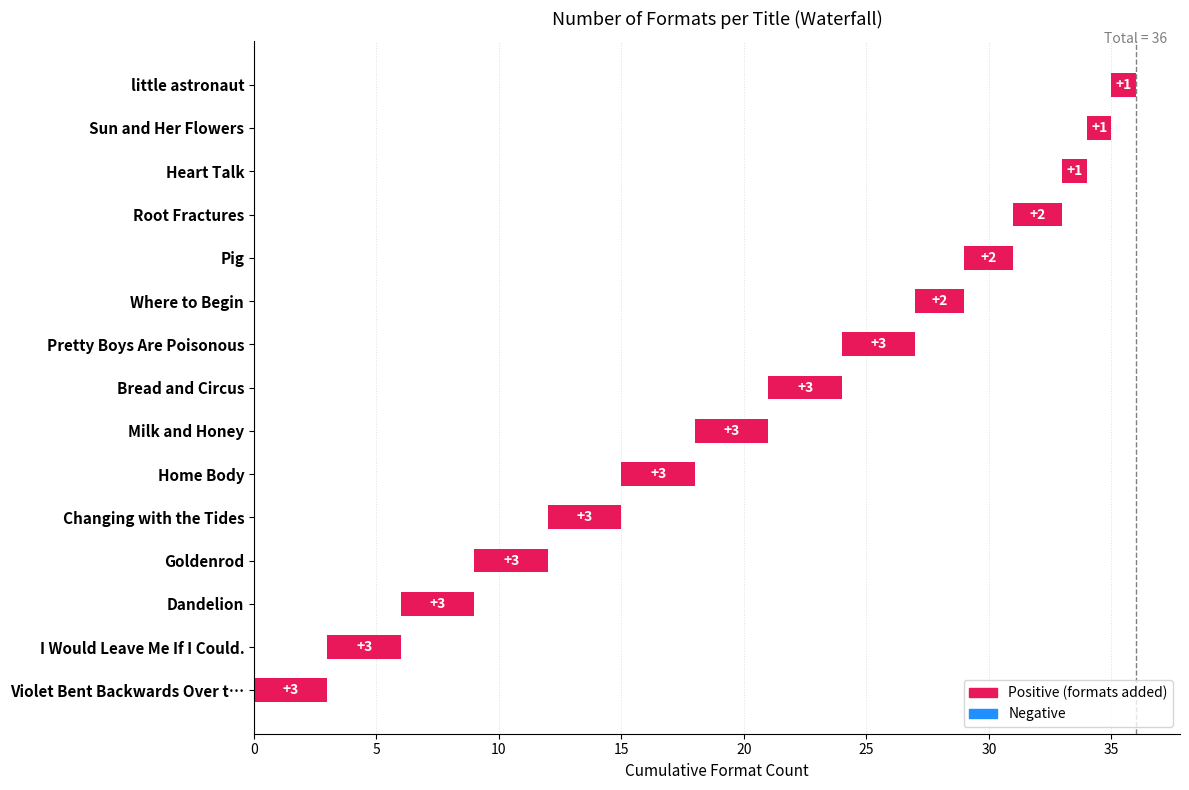

Does the chart contain stacked bars?

No